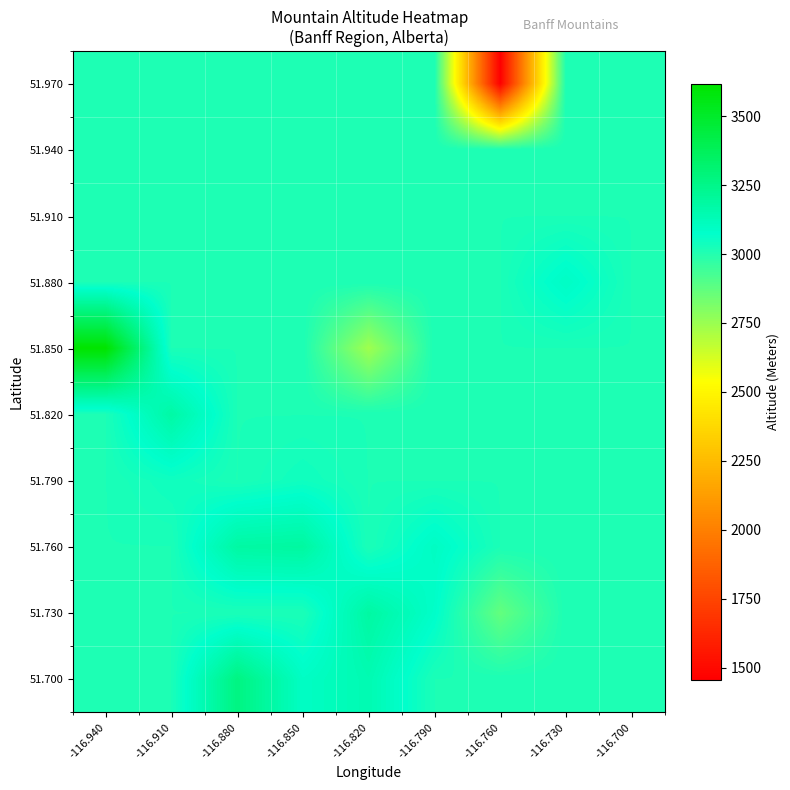

What is the total value across all series at -116.910?

30357.6